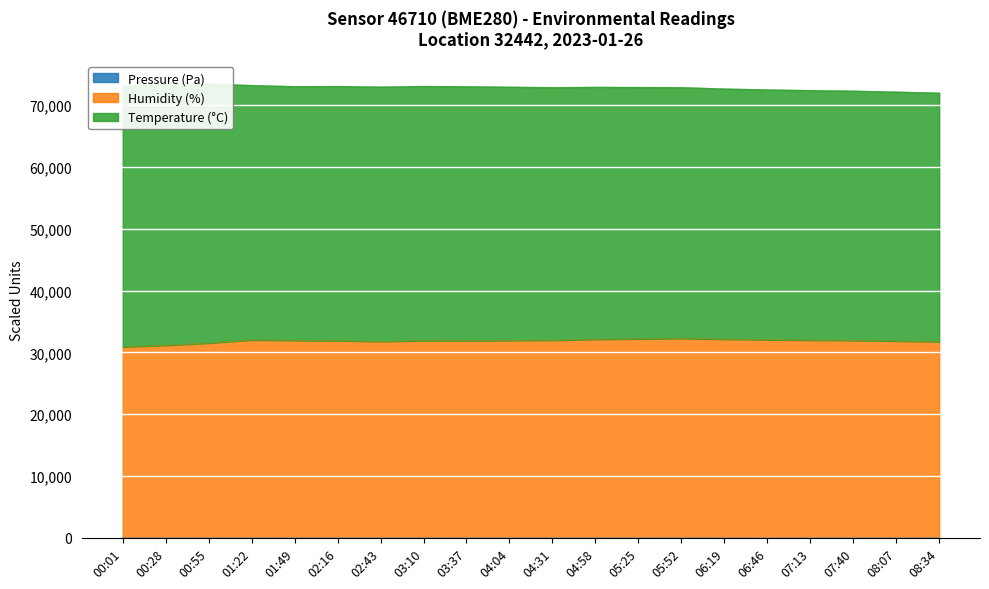

What is the difference between the maximum and second lowest values in the Pressure (Pa) series?

67.9